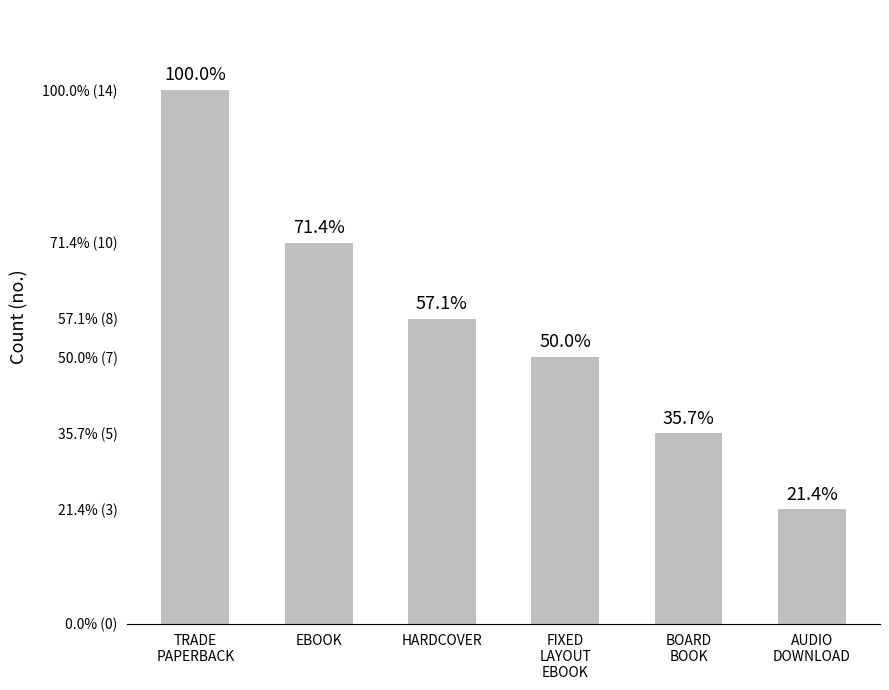

Which label corresponds to the smallest value in the chart?

AUDIO
DOWNLOAD